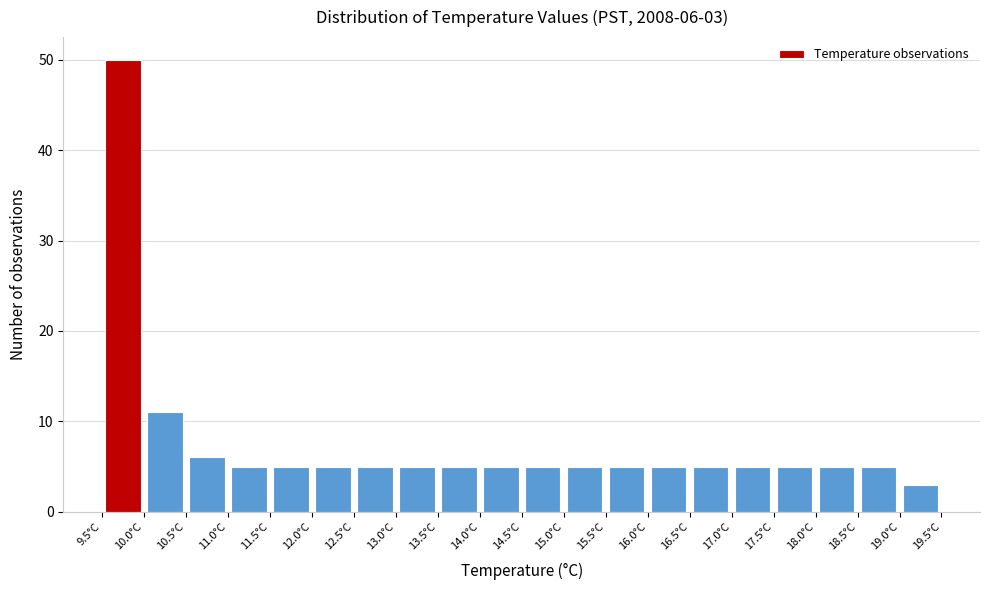

Over which range of the x-axis is the bar tallest?

9.5 to 10.0